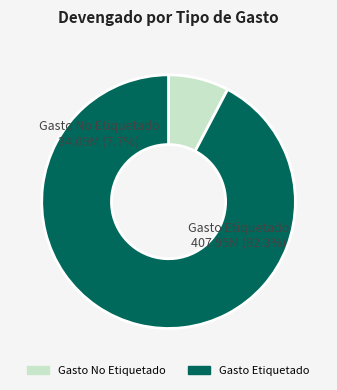

To the nearest percent, what percentage of the pie is Gasto Etiquetado?

92%